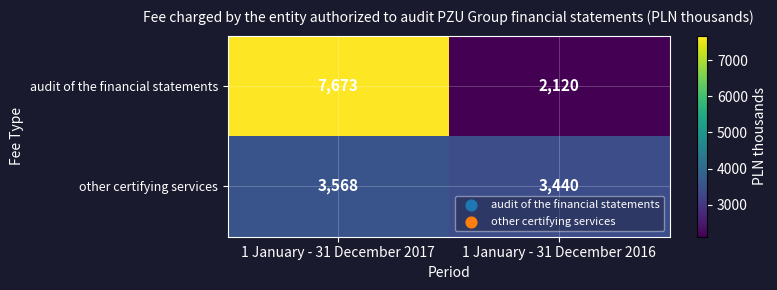

What is the spread (max minus min) of values at 1 January - 31 December 2017?

4105